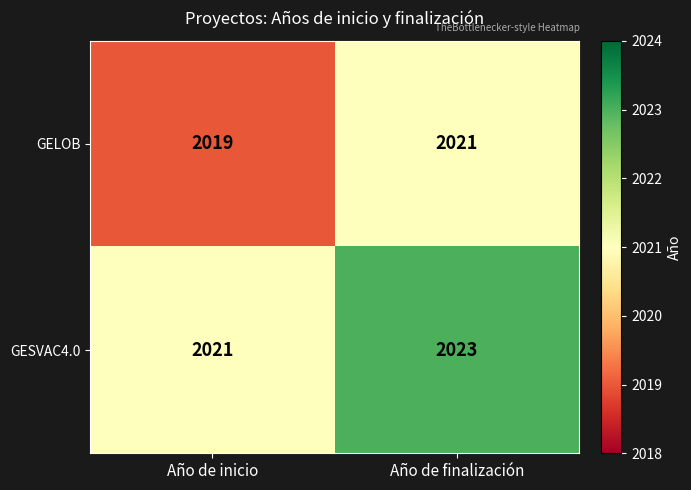

At which category is the sum across all series the highest?

Año de finalización